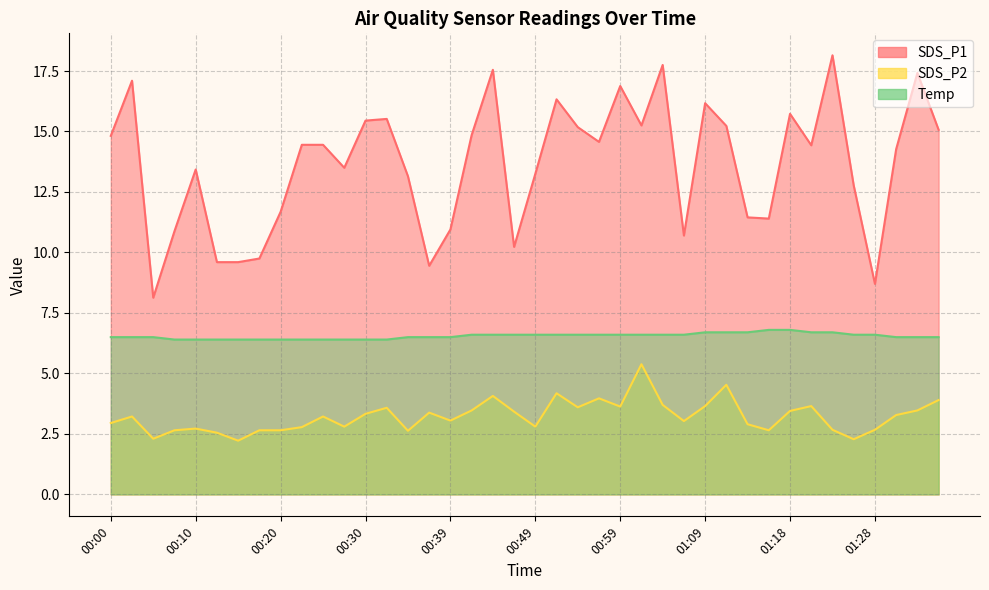

Is it true that SDS_P2 equals 3.6 at 00:59?

True